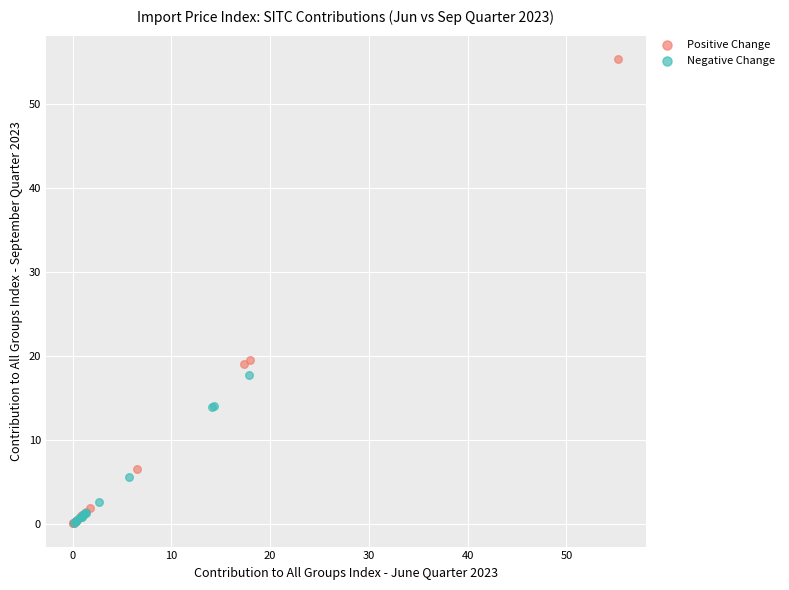

Which series reaches the maximum Y coordinate?

Positive Change